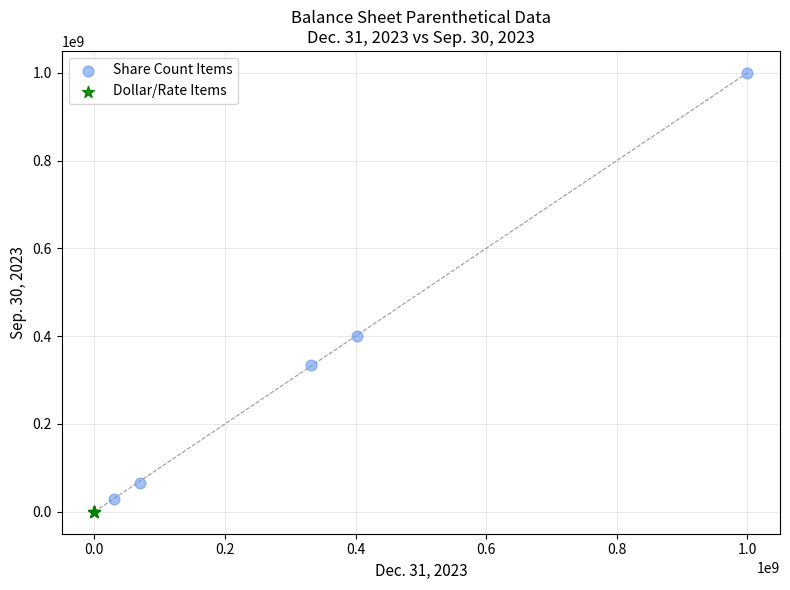

Which series reaches the maximum Y coordinate?

Share Count Items